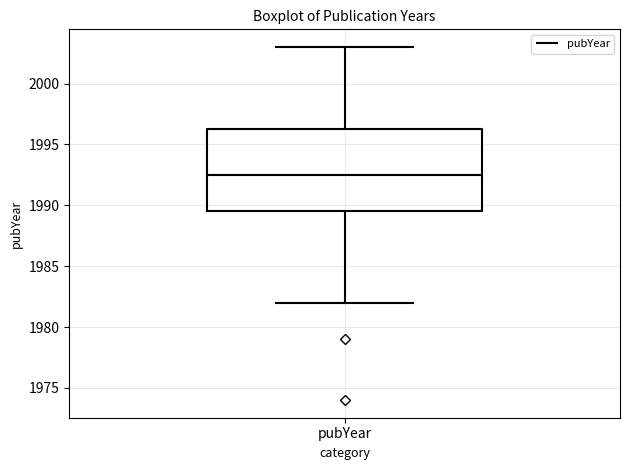

Read this box plot against the y-axis: the position of the median line, the range covered by the box, and the ends of both whiskers. The values are not printed on the chart, so give them approximately, as read against the axis.

median 1992.5, box 1989.5 to 1996.5, whiskers 1982.0 to 2003.0